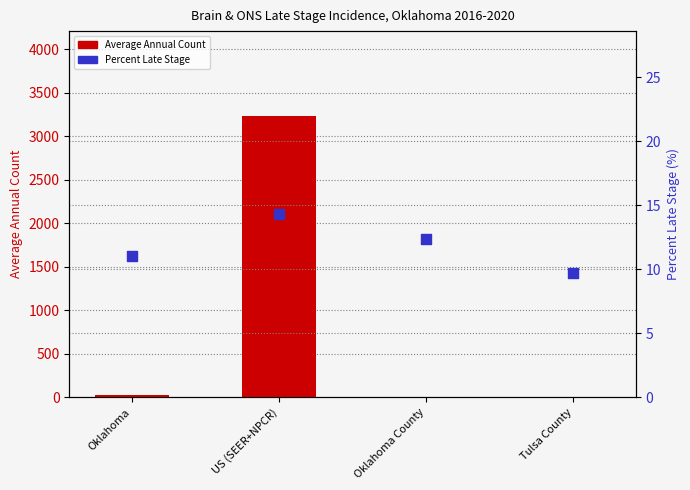

At which category is the sum across all series the highest?

US (SEER+NPCR)